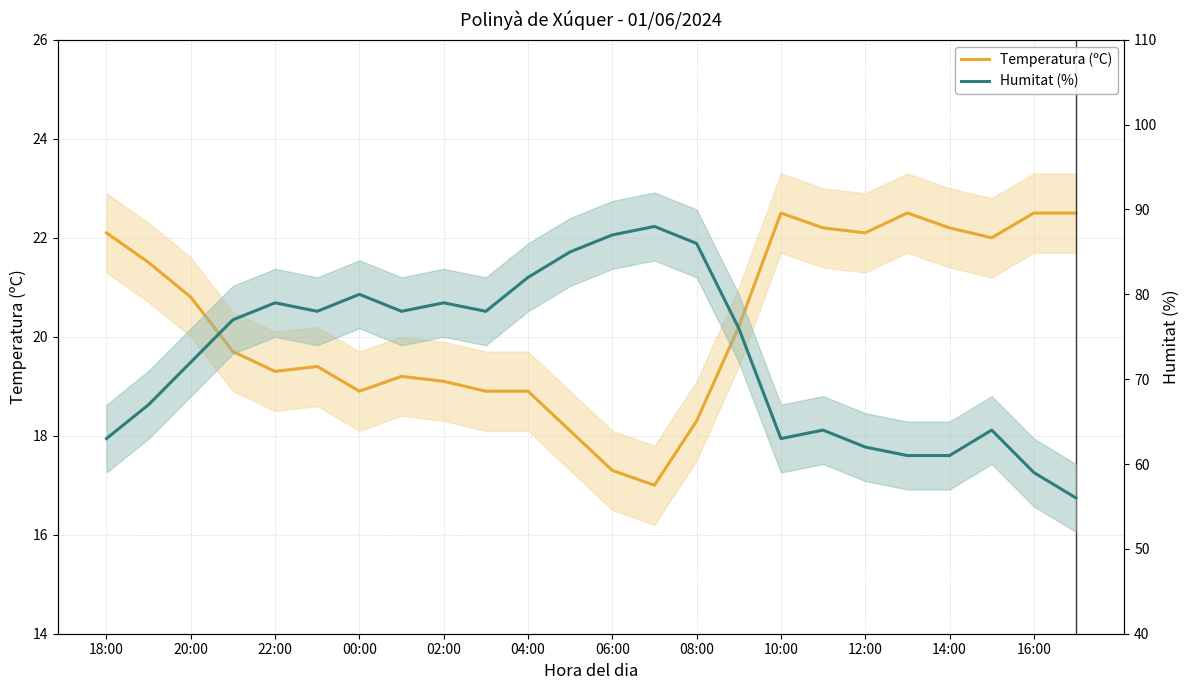

The value of Temperatura (ºC) at 08:00 is 31.0. True or false?

False